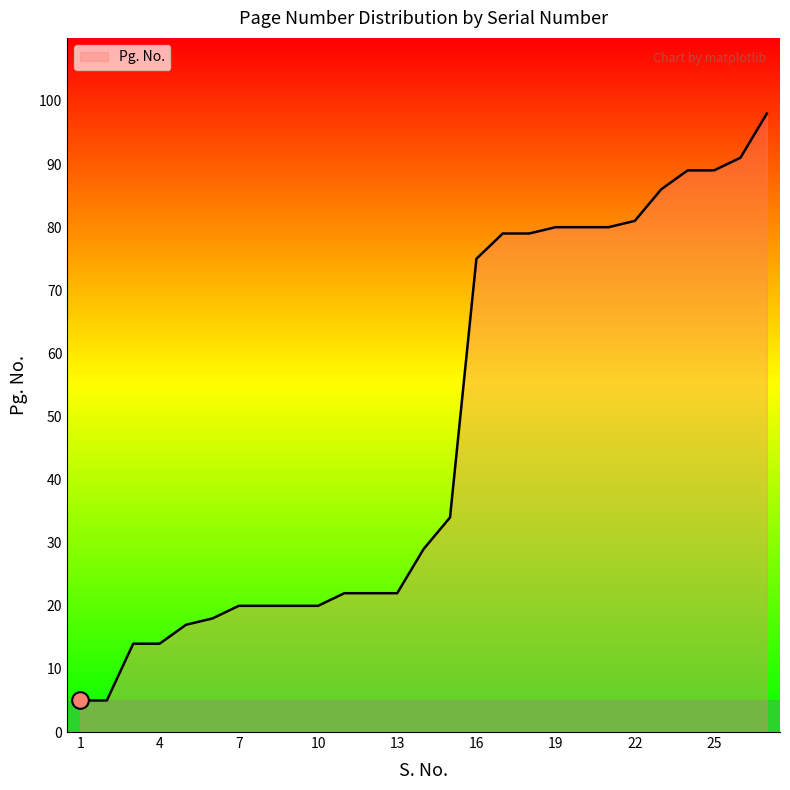

Does the chart display data point markers on the line(s)?

No